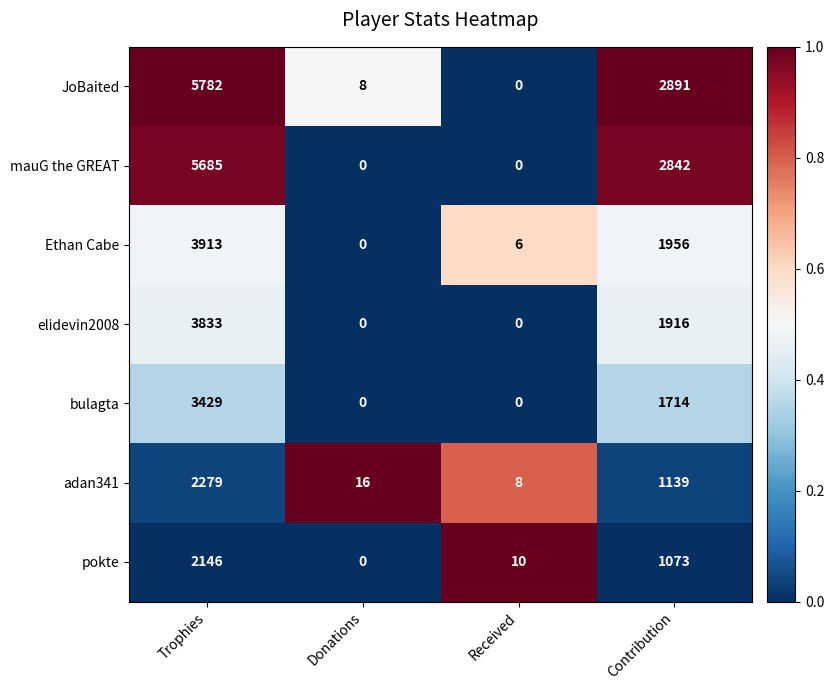

List the series in order of their peak value, lowest first.

pokte, adan341, bulagta, elidevin2008, Ethan Cabe, mauG the GREAT, JoBaited